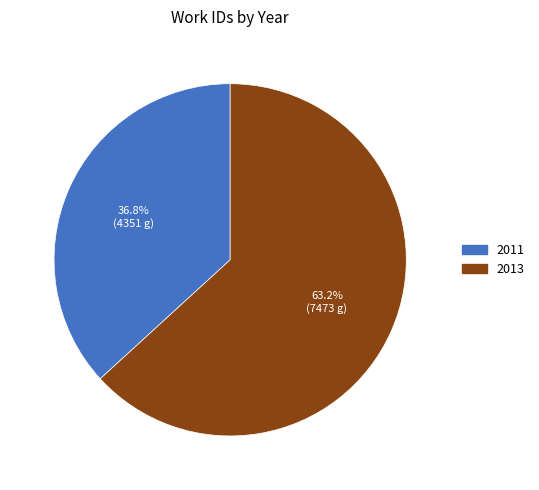

Is it true that 2013 is 71% of the pie?

False